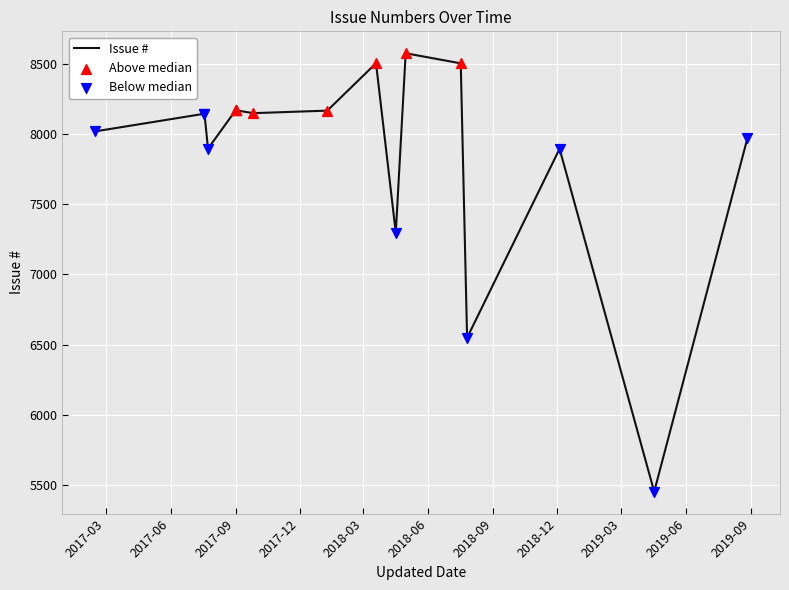

Approximately how many times larger is the value at 2017-07-24 compared to 2018-12-04?

1.0